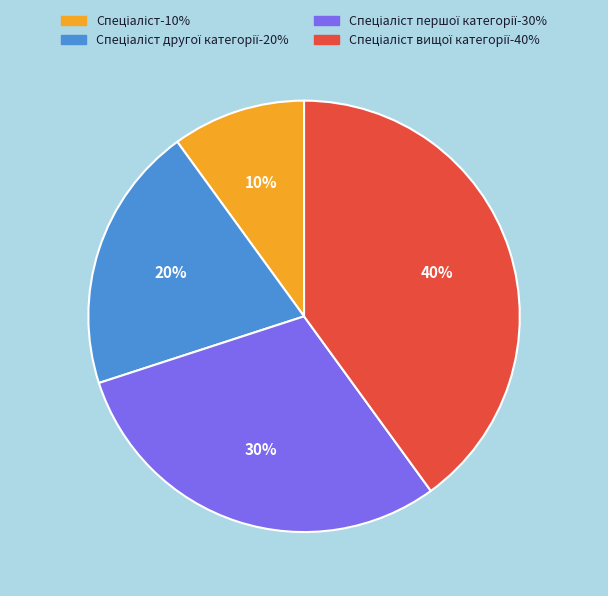

To the nearest percent, what is the difference between the largest and smallest slice percentages?

30%